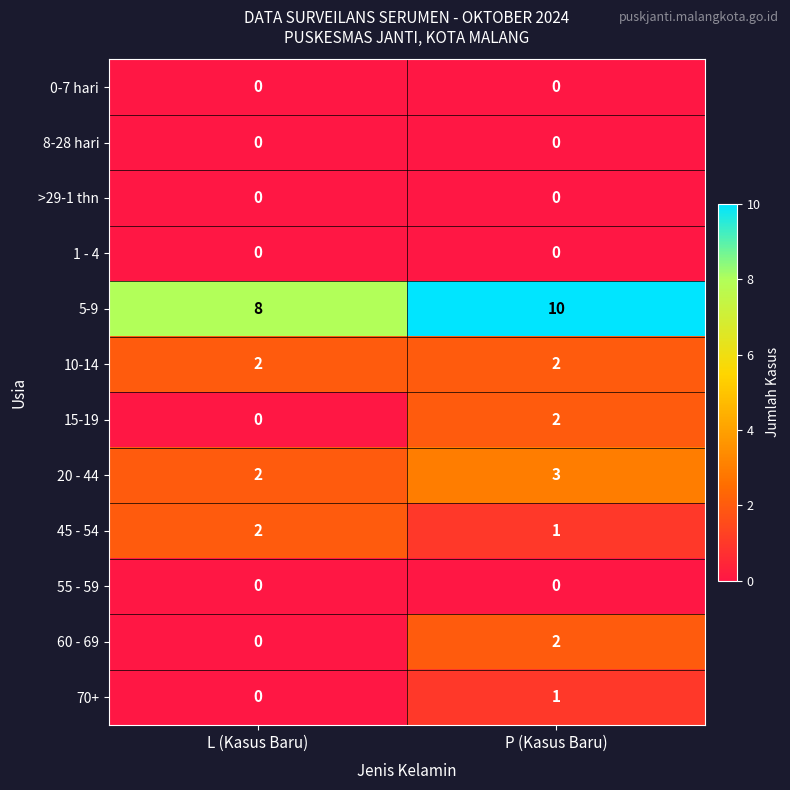

At how many categories does at least one series exceed 4?

2